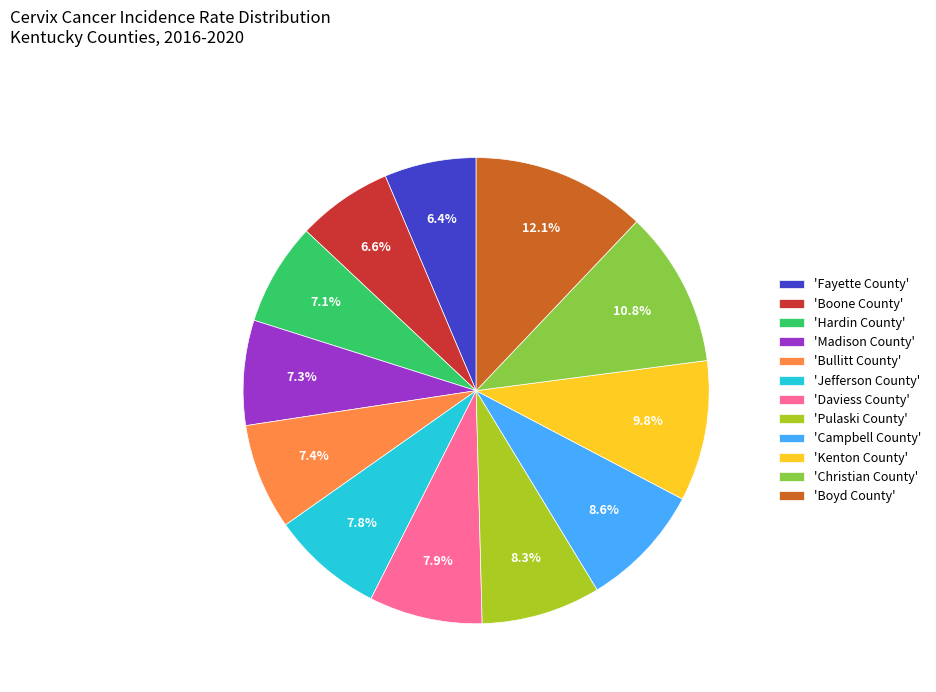

How many slices are in this pie chart?

12